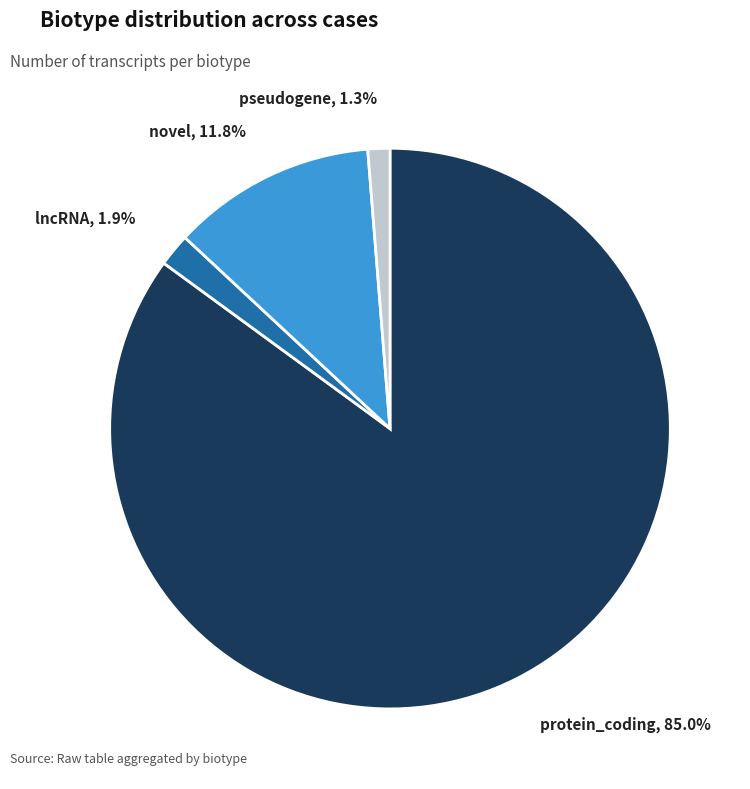

Is there a majority slice in this chart?

Yes